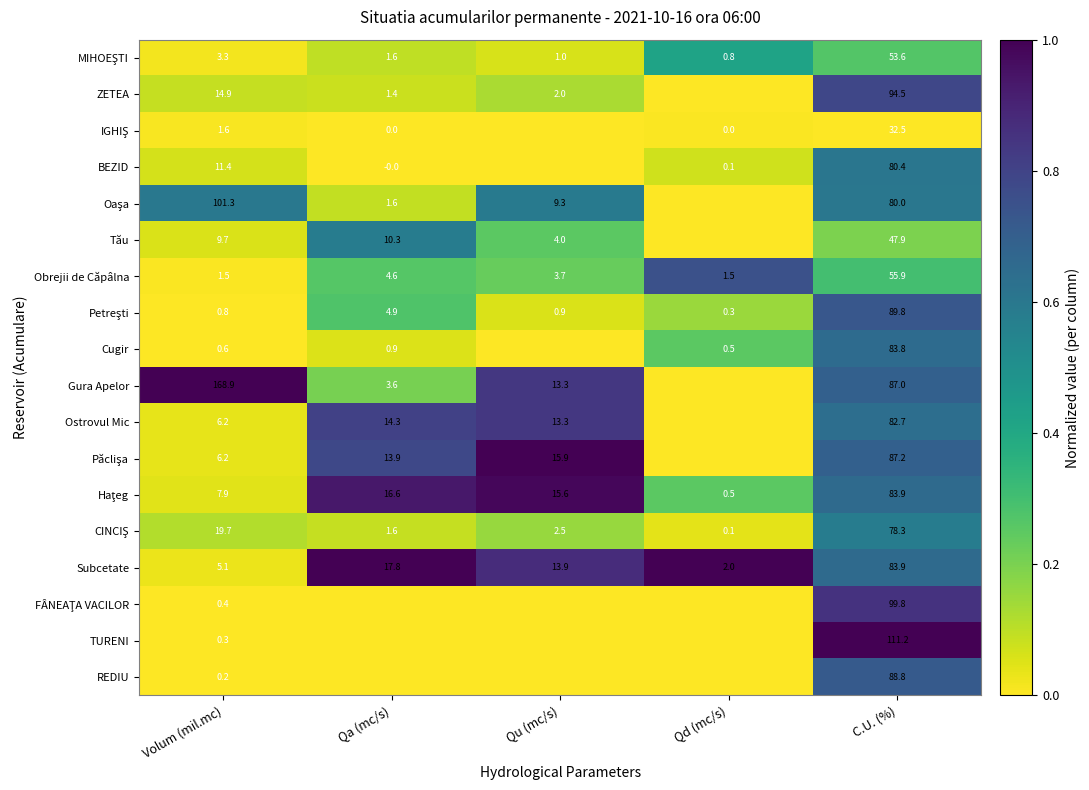

At how many categories does at least one series exceed 0?

5